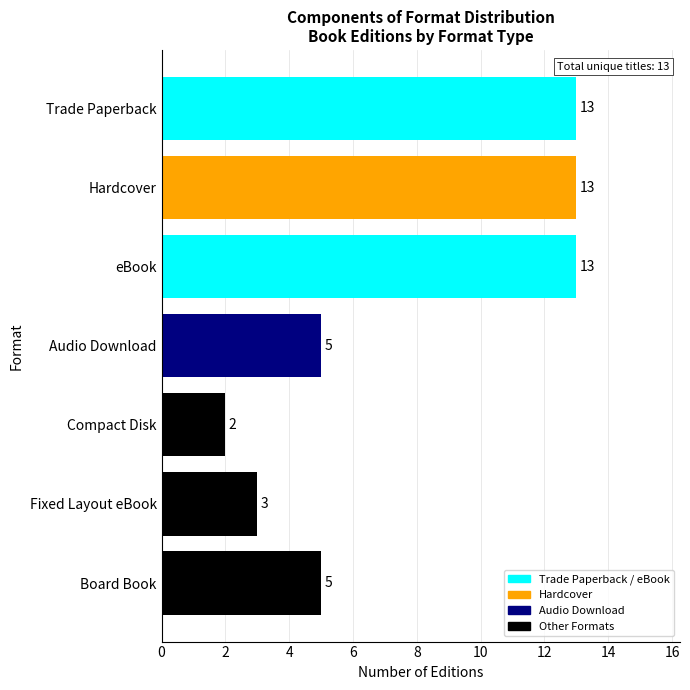

What is the sum of the values at eBook and Hardcover?

26